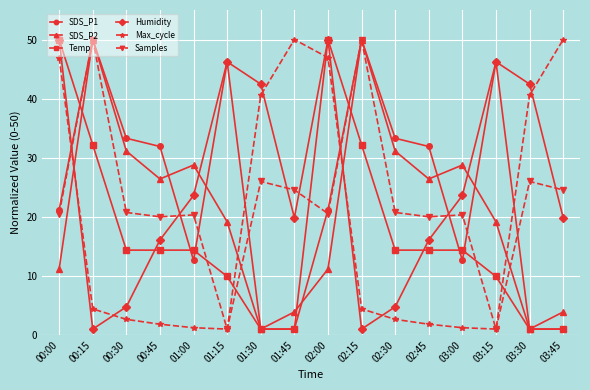

Is the value of SDS_P2 at 01:45 greater than the value of Max_cycle at 02:30?

Yes